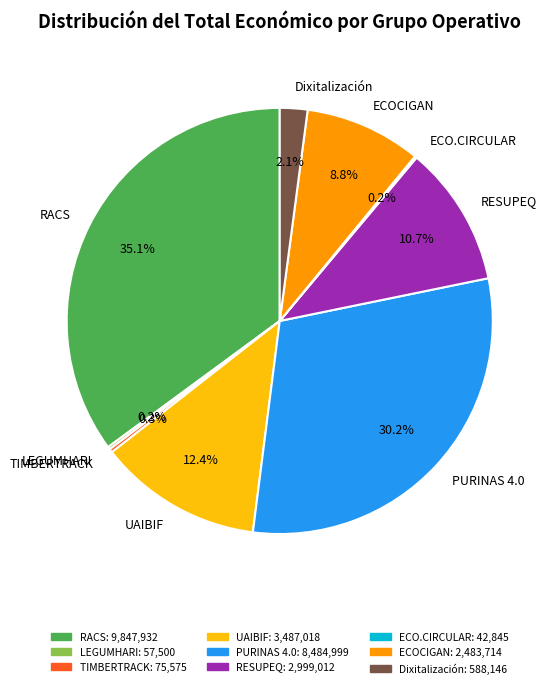

Do PURINAS 4.0 and RESUPEQ together represent more than half of the pie?

No